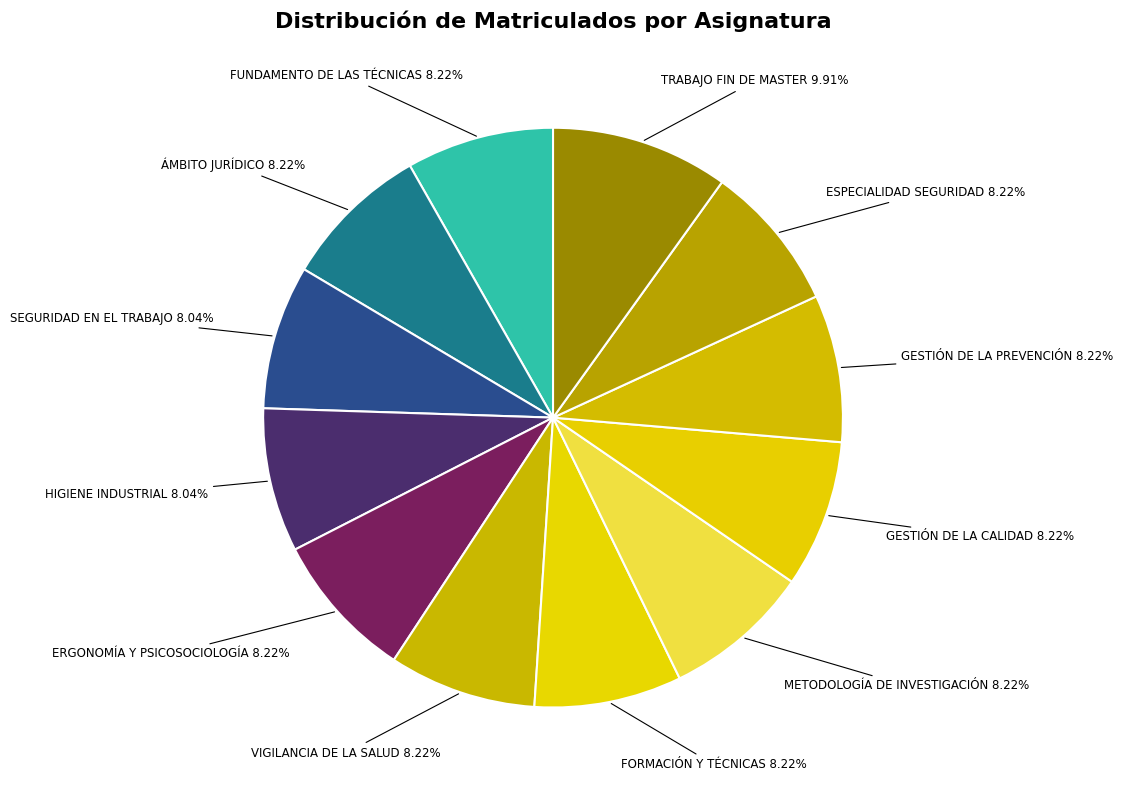

Which slice is the smallest?

SEGURIDAD EN EL TRABAJO